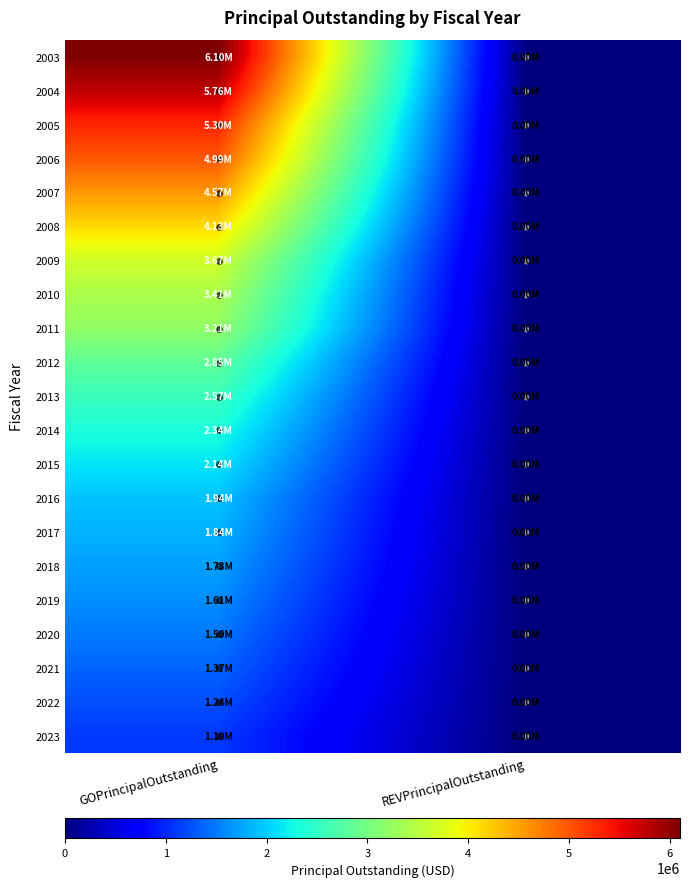

Rank the series by their maximum value, from lowest to highest.

2023, 2022, 2021, 2020, 2019, 2018, 2017, 2016, 2015, 2014, 2013, 2012, 2011, 2010, 2009, 2008, 2007, 2006, 2005, 2004, 2003